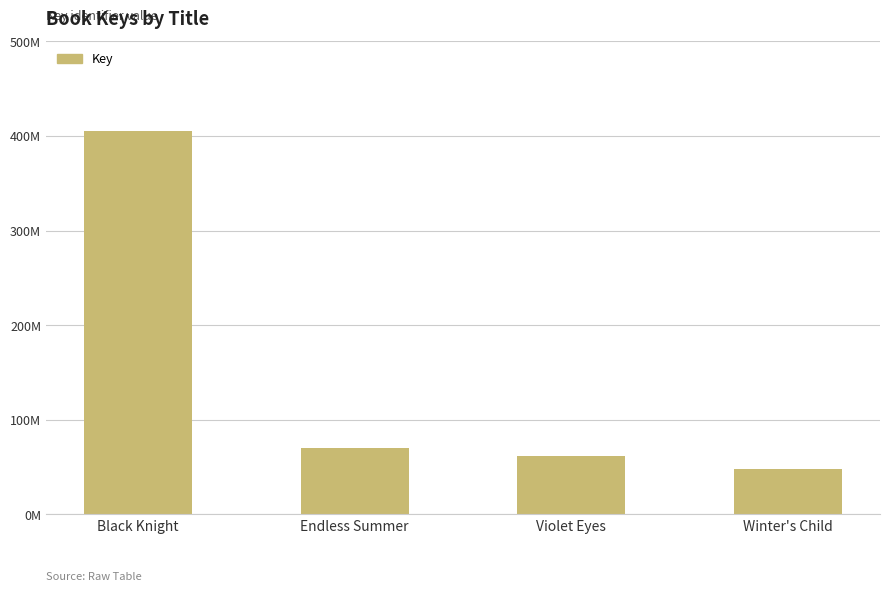

What is the label of the 3rd bar from the right?

Endless Summer